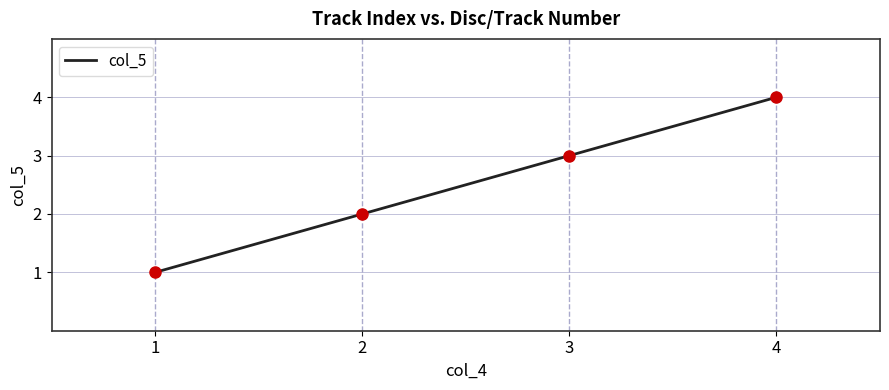

What is the difference between the maximum and minimum values?

3